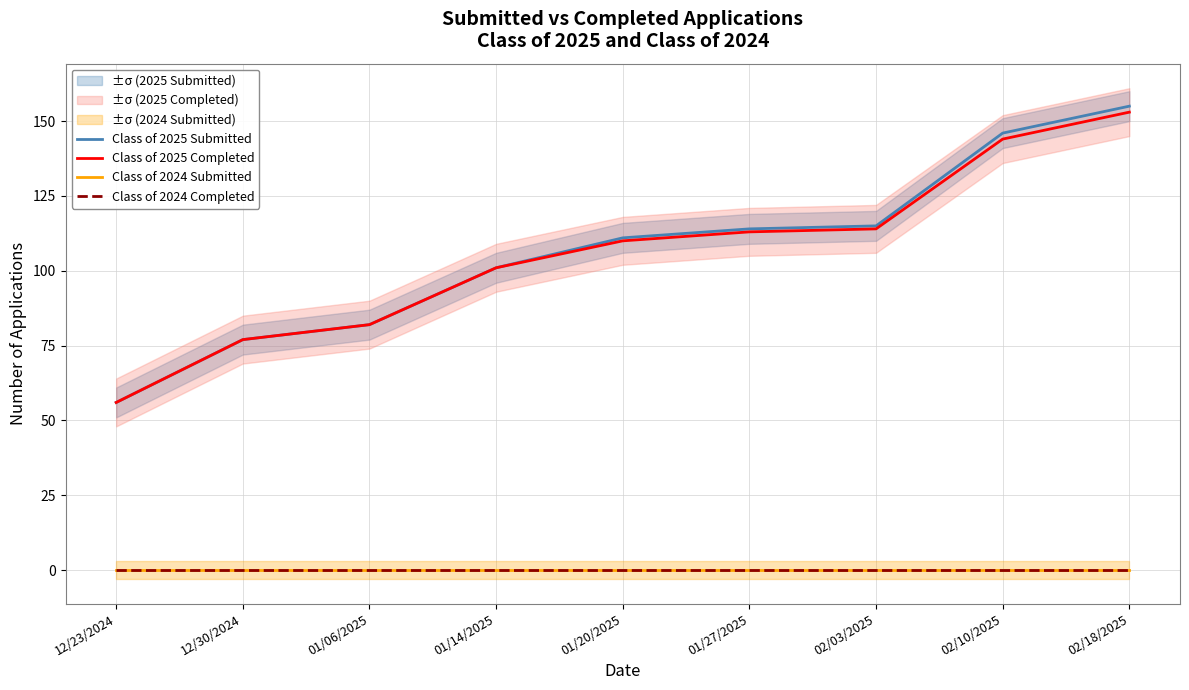

Rank the series by their maximum value, from lowest to highest.

Class of 2024 Submitted, Class of 2024 Completed, Class of 2025 Completed, Class of 2025 Submitted